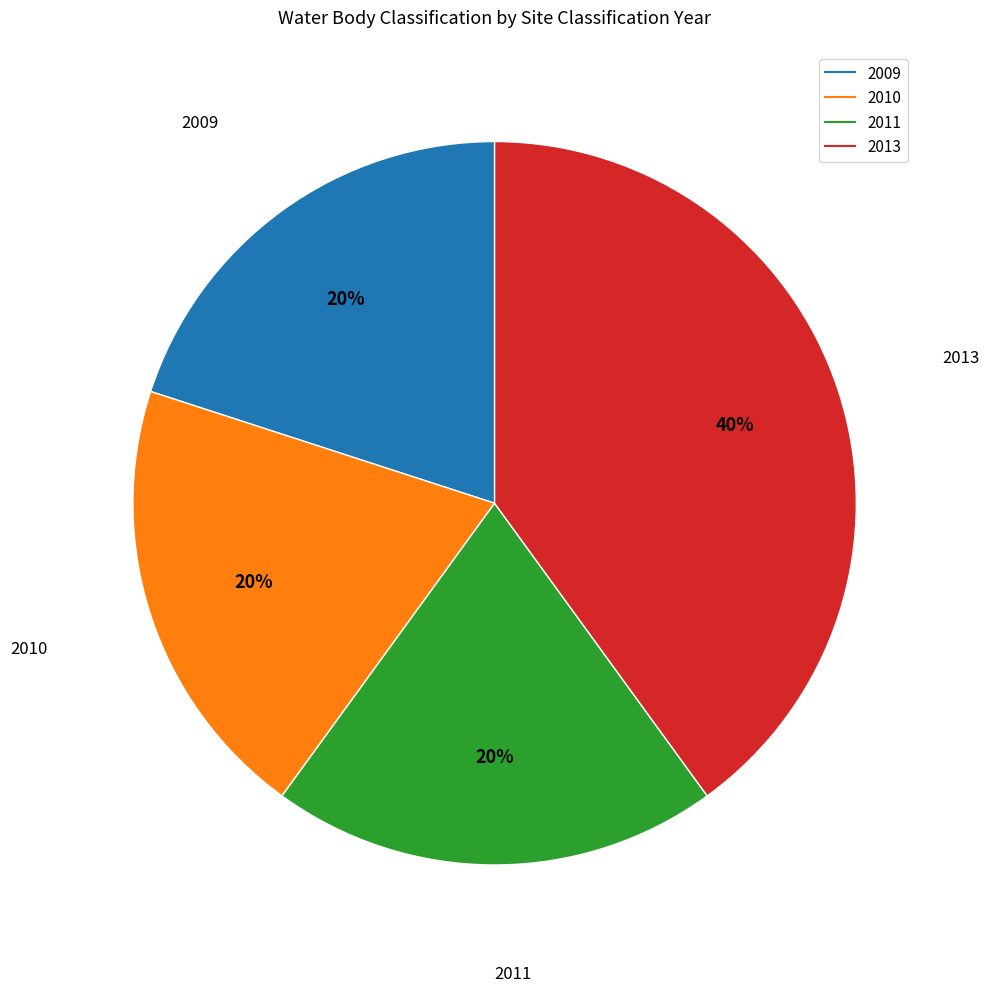

Does any single category account for the majority?

No